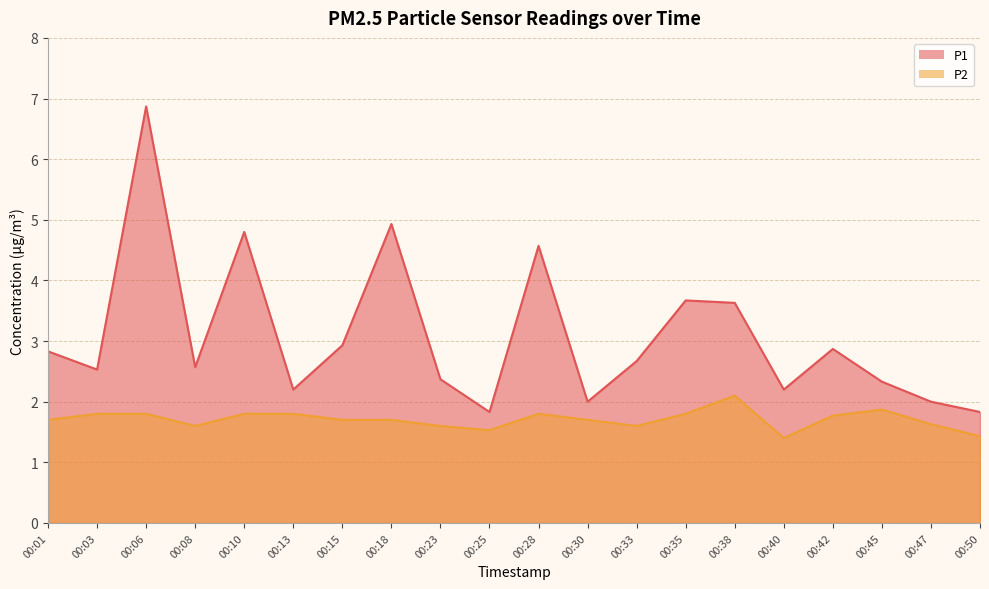

Rank the series by their maximum value, from highest to lowest.

P1, P2